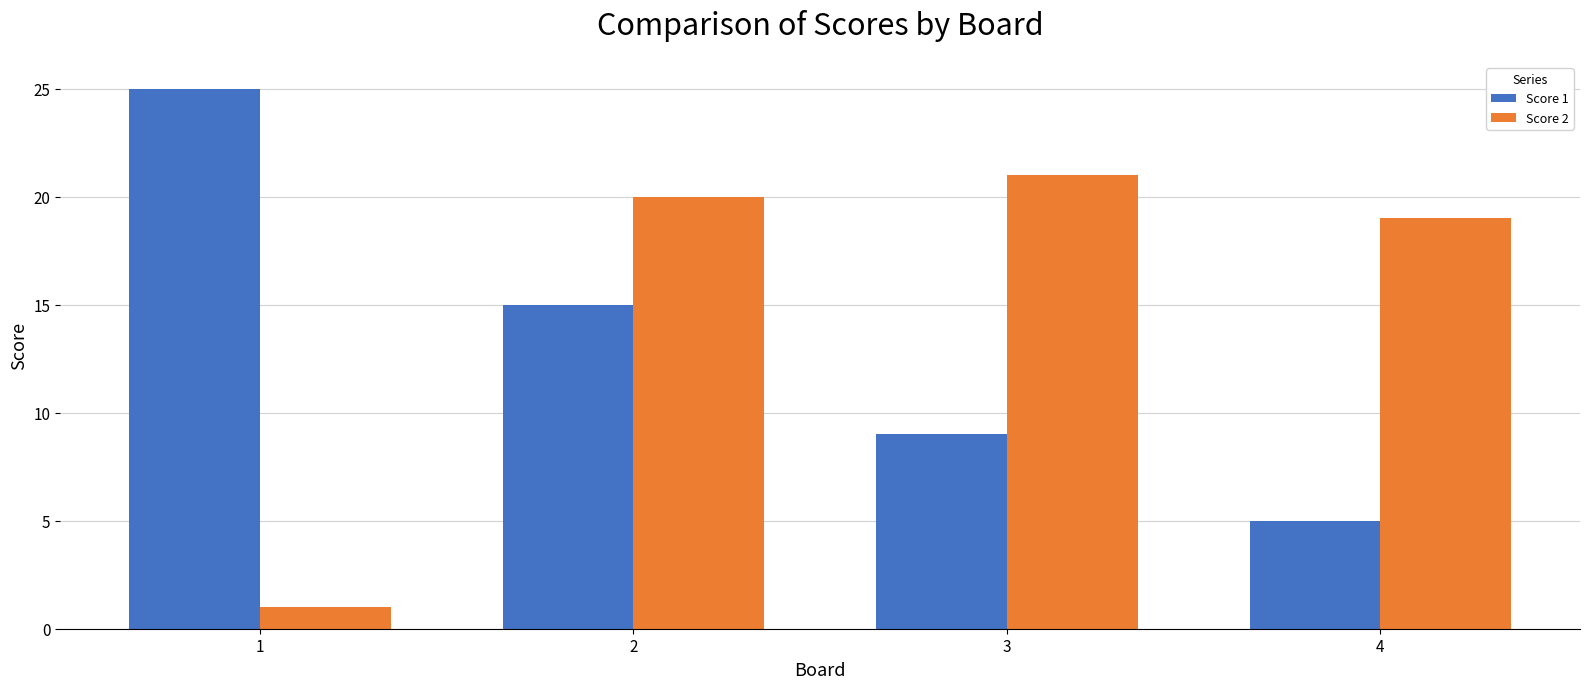

How many distinct data groups are displayed?

2